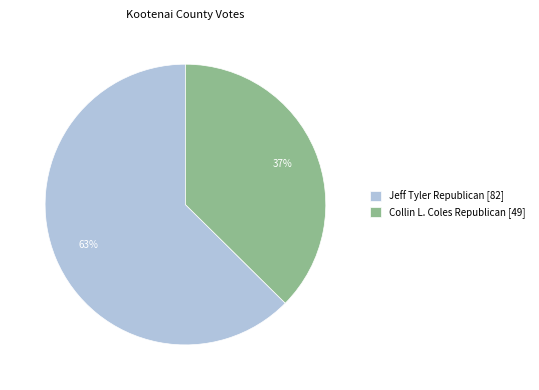

Which slice is the smallest?

Collin L. Coles Republican [49]